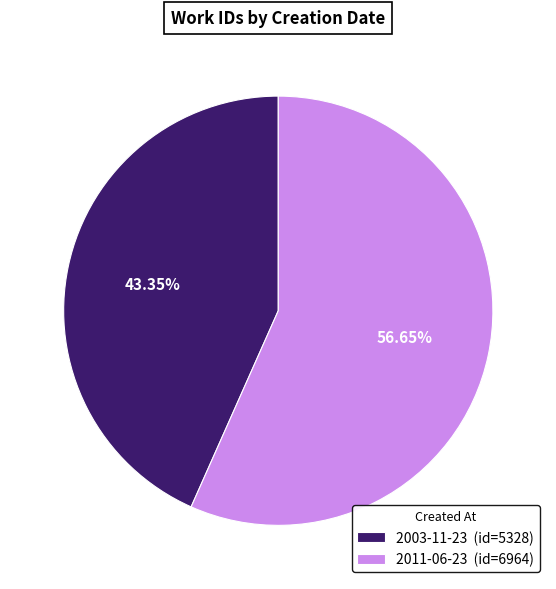

To the nearest percent, what is the difference between the 2011-06-23 and 2003-11-23 slice percentages?

13%